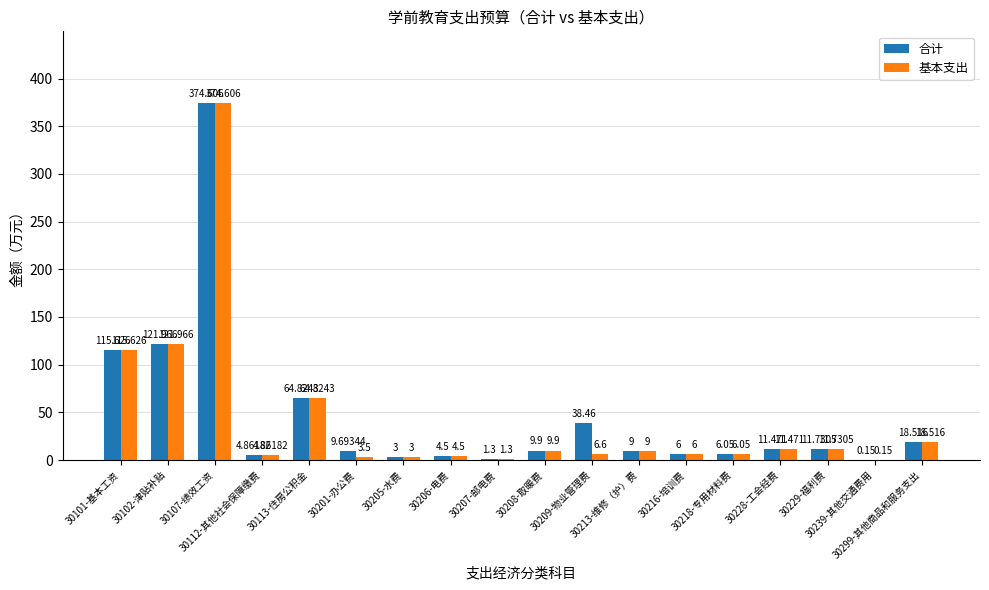

The value of 基本支出 at 30216-培训费 is 6.0. True or false?

True